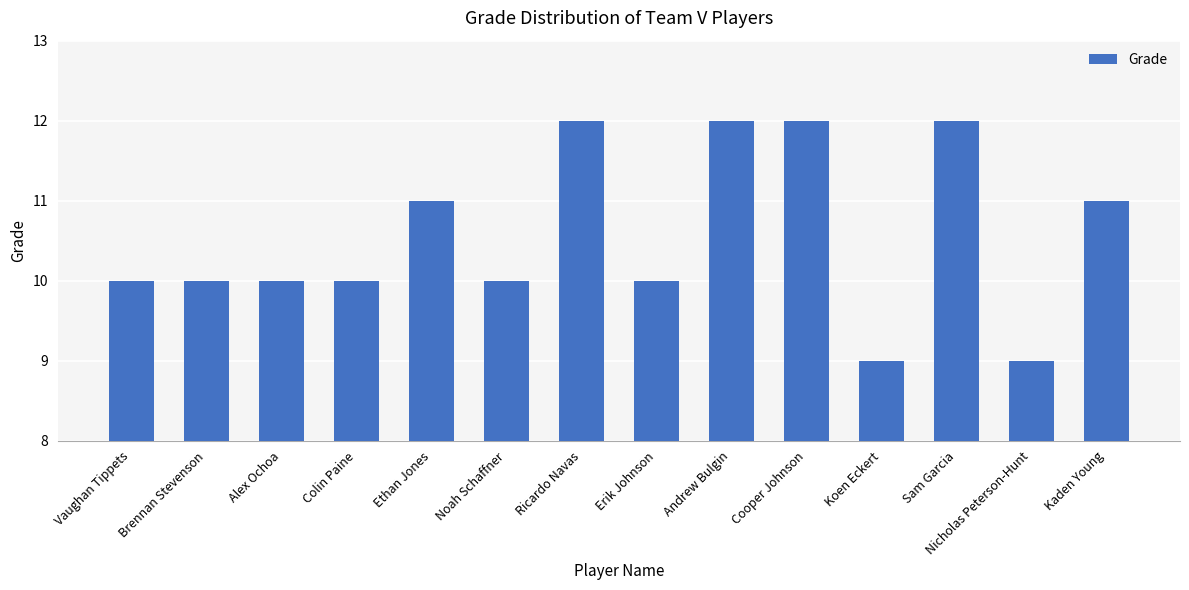

What is the ratio of the value at Ricardo Navas to the value at Andrew Bulgin?

1.0